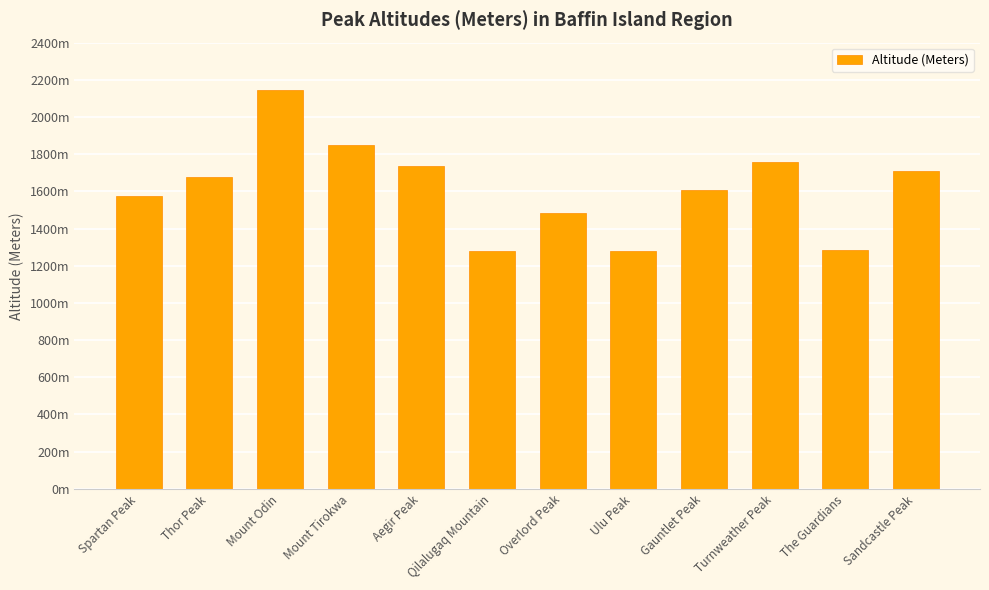

List the labels in order of value, largest first.

Mount Odin, Mount Tirokwa, Turnweather Peak, Aegir Peak, Sandcastle Peak, Thor Peak, Gauntlet Peak, Spartan Peak, Overlord Peak, The Guardians, Qilalugaq Mountain, Ulu Peak